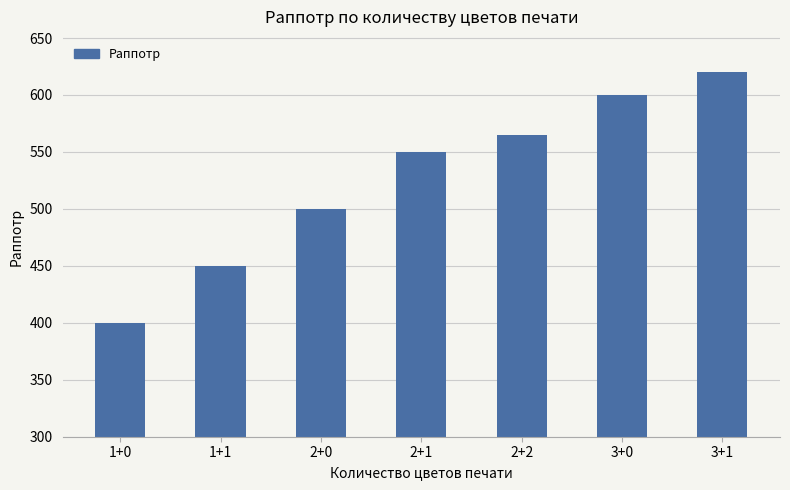

What is the difference between the values at 2+2 and 2+0?

65